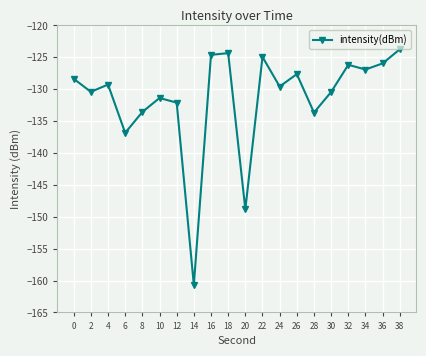

The value at 28 is -133.7. True or false?

True